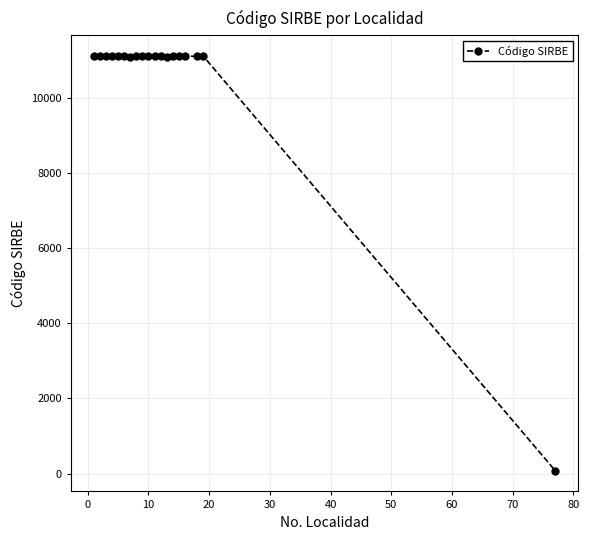

What is the greatest value displayed?

11117